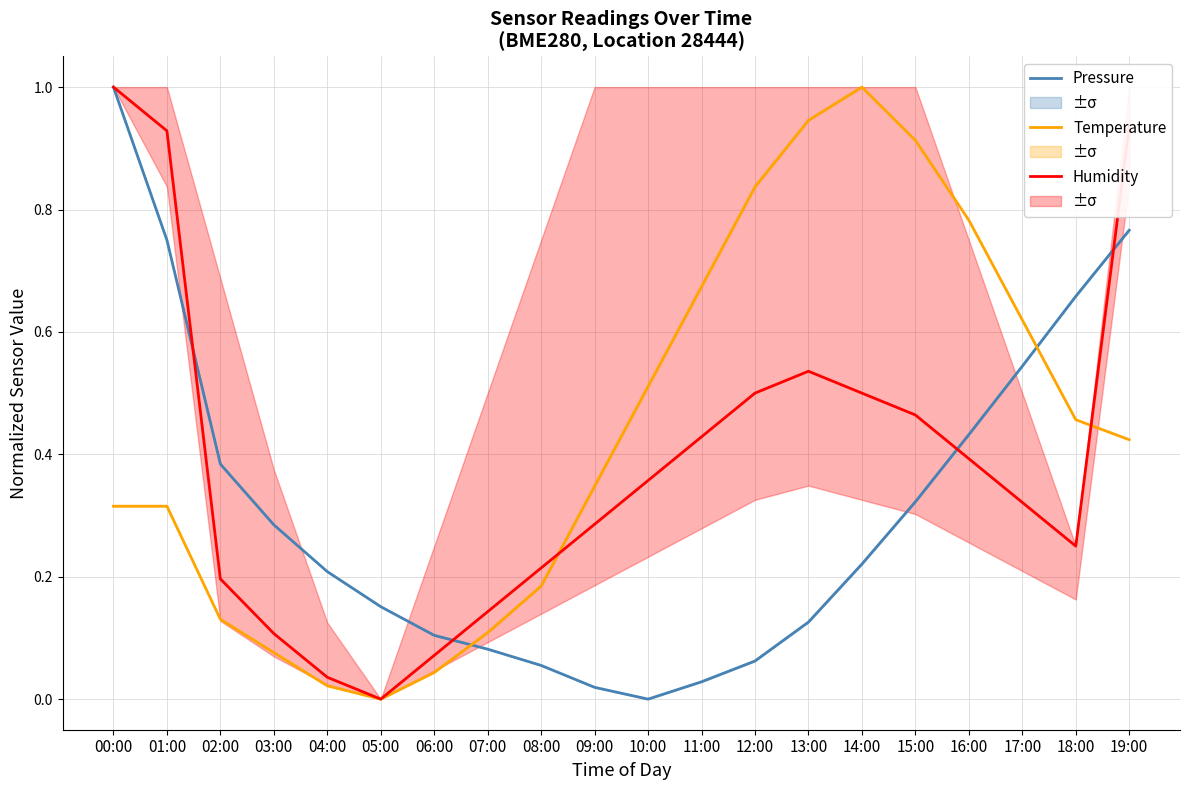

What is the difference between the second highest and second lowest values in the Temperature series?

0.9